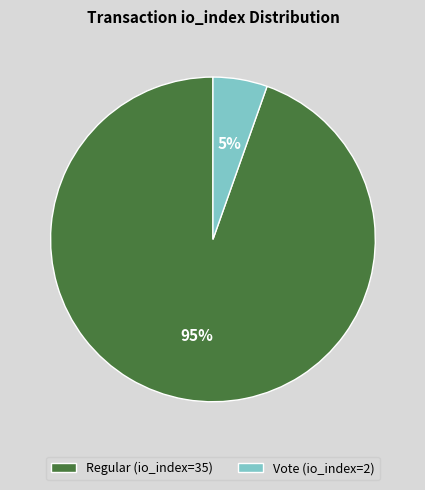

Is the sum of Vote (io_index=2) and Regular (io_index=35) greater than half?

Yes